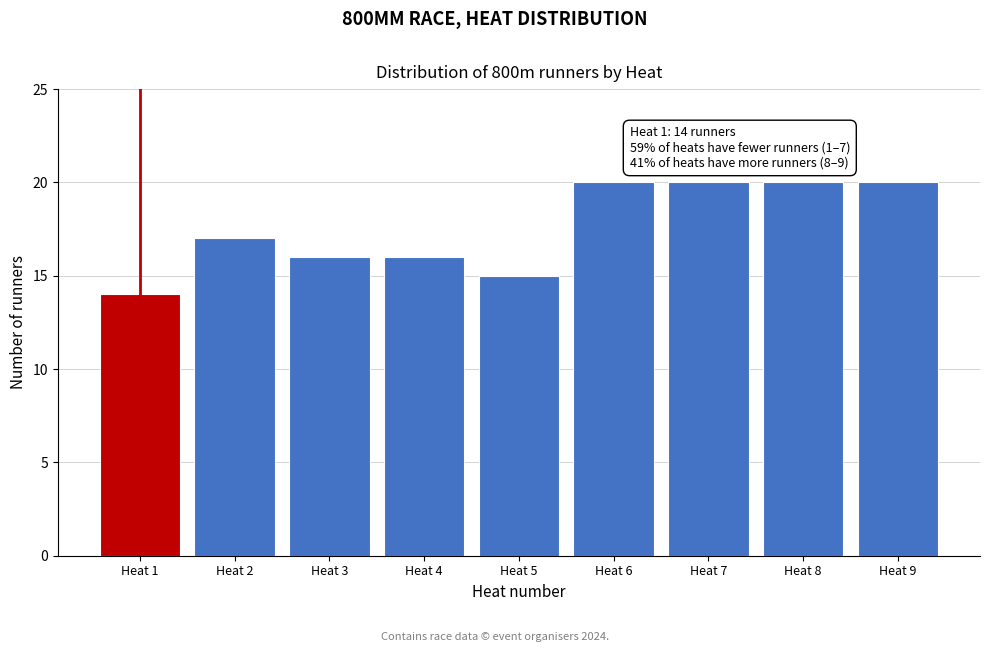

Reading right to left, what are all the values shown in this chart?

Heat 9=20	Heat 8=20	Heat 7=20	Heat 6=20	Heat 5=15	Heat 4=16	Heat 3=16	Heat 2=17	Heat 1=14